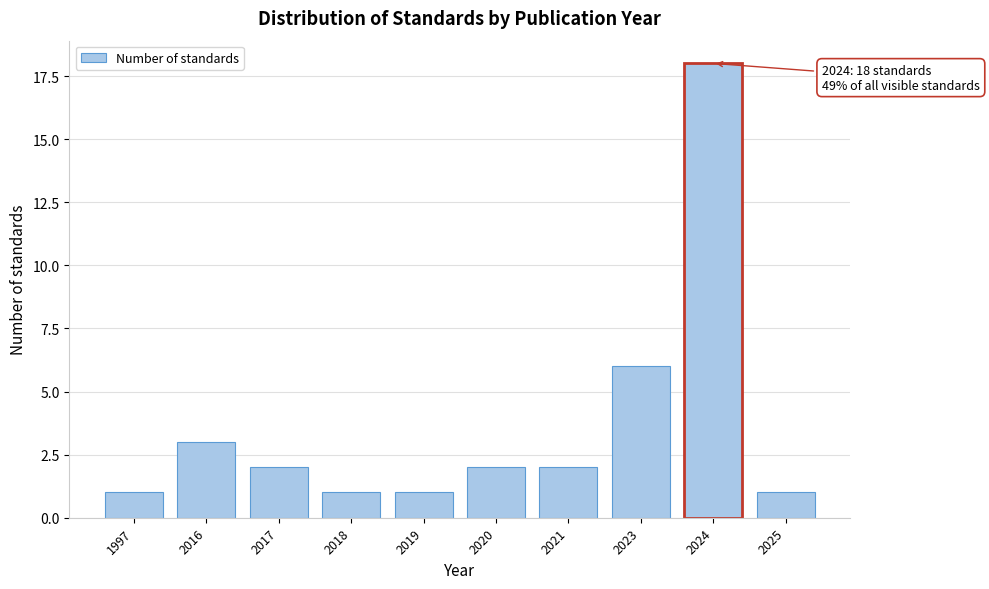

Reading left to right, list all the values displayed in this chart.

1	3	2	1	1	2	2	6	18	1